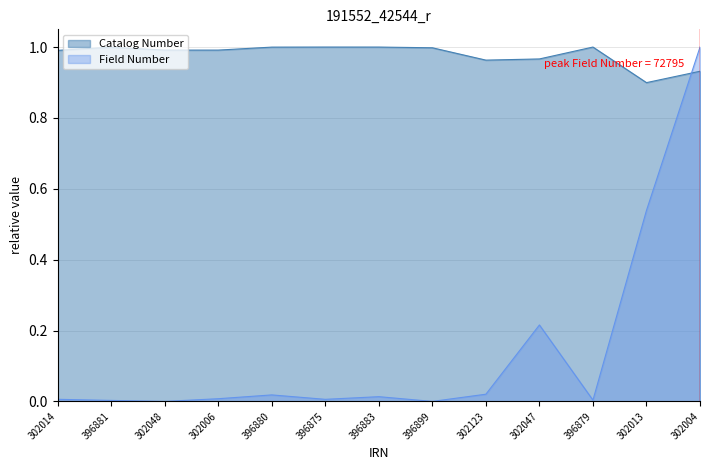

Is the value of Field Number at 302047 greater than the value of Catalog Number at 396899?

No